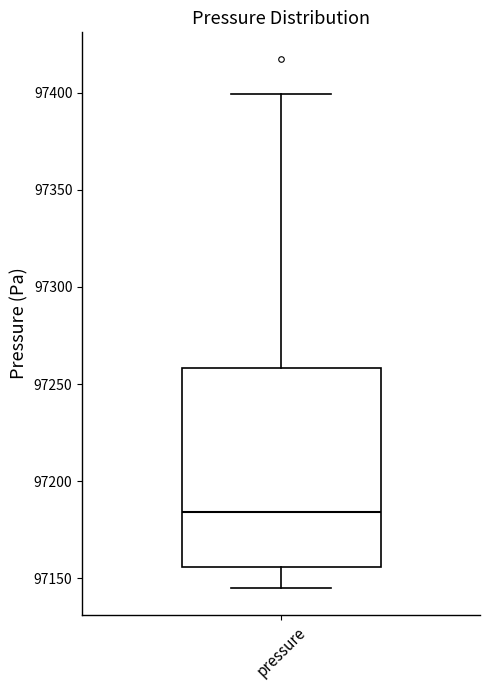

Where does the lower whisker of the box for pressure end on the y-axis? The values are not printed on the chart, so give them approximately, as read against the axis.

97145